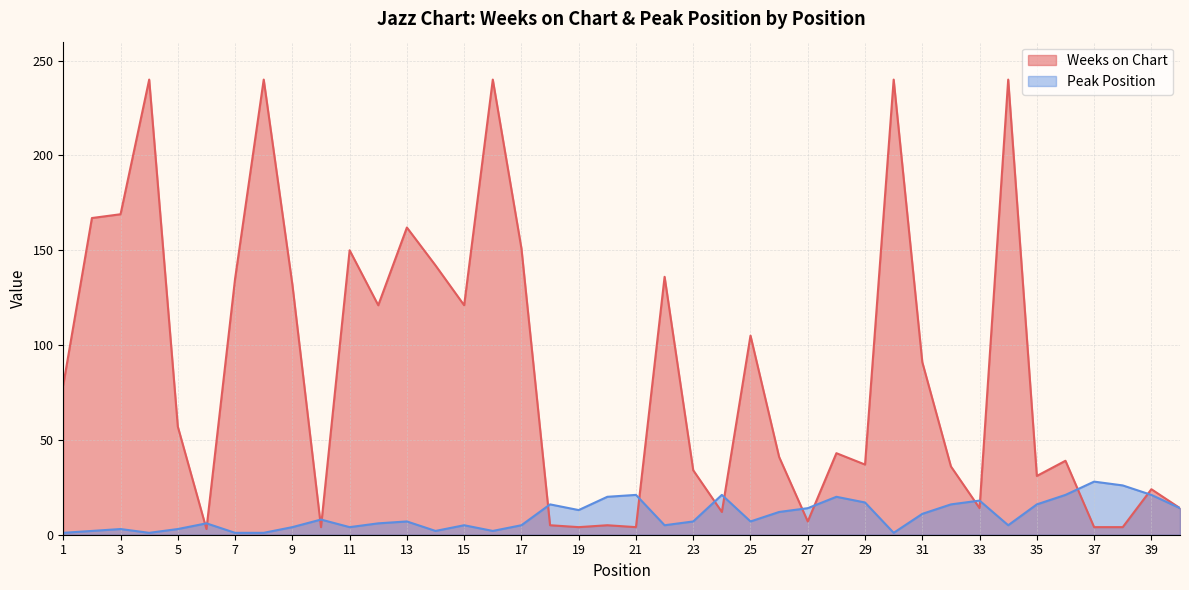

True or false: Peak Position and Weeks on Chart cross at least once.

True